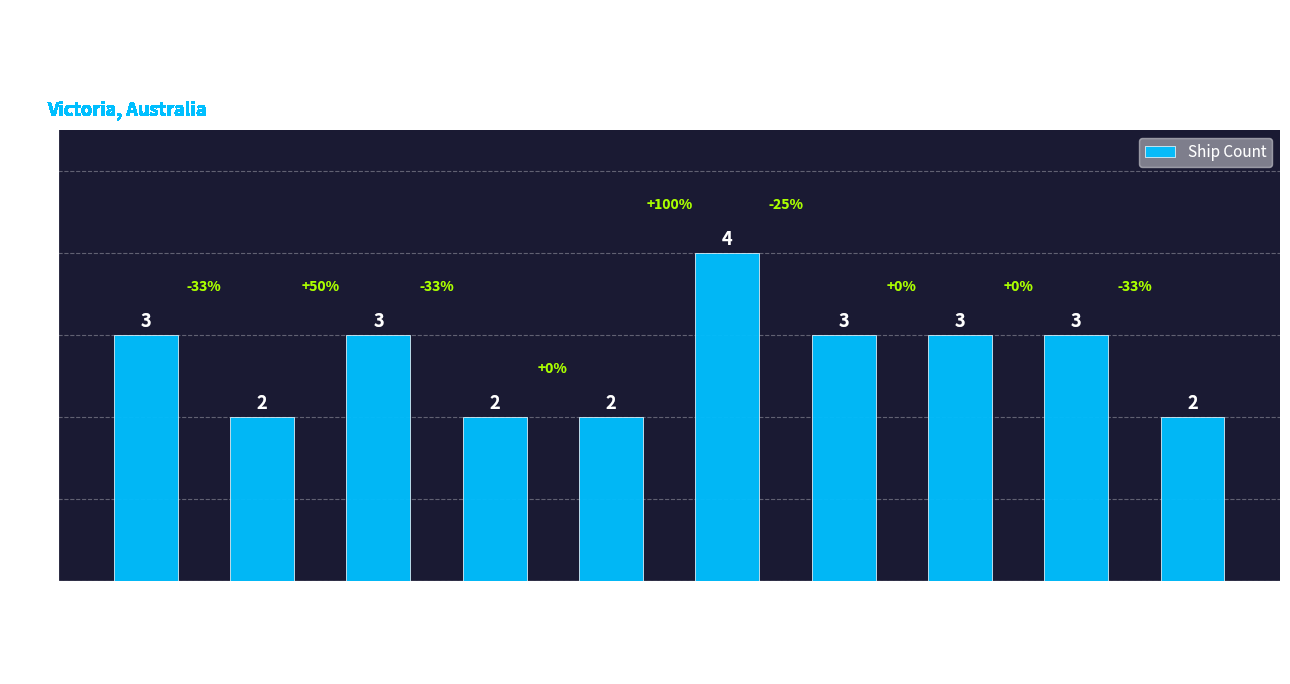

What position from the left is West Coast?

2